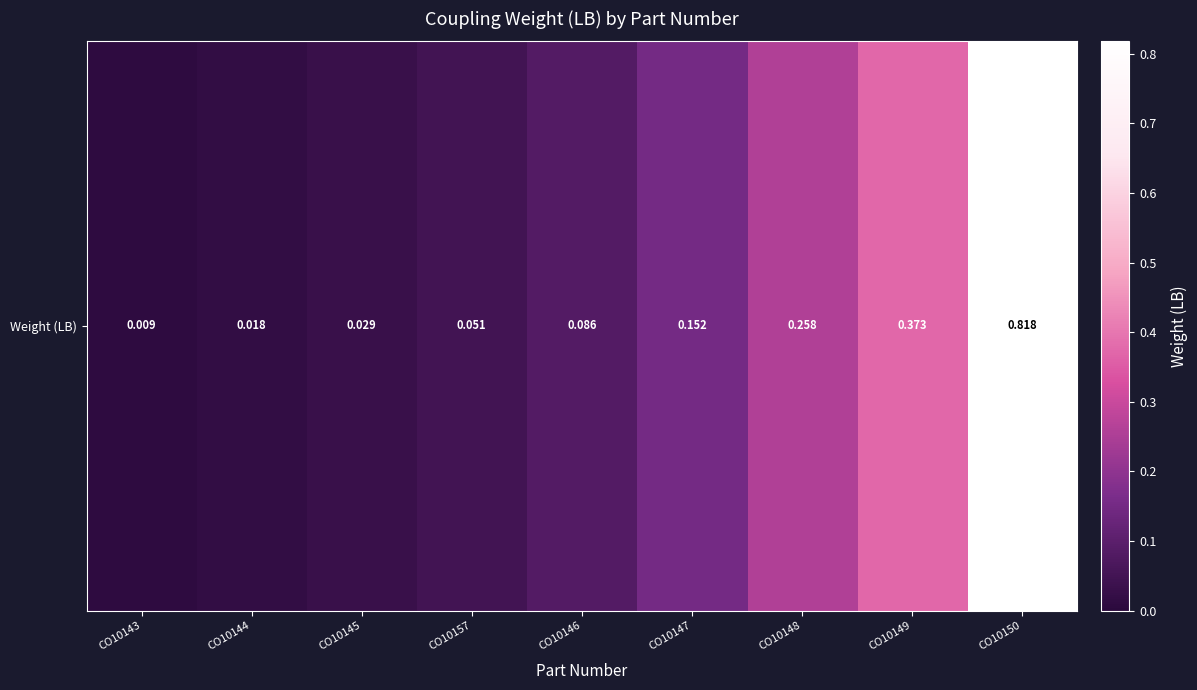

What is the difference between the second highest and second lowest values?

0.4